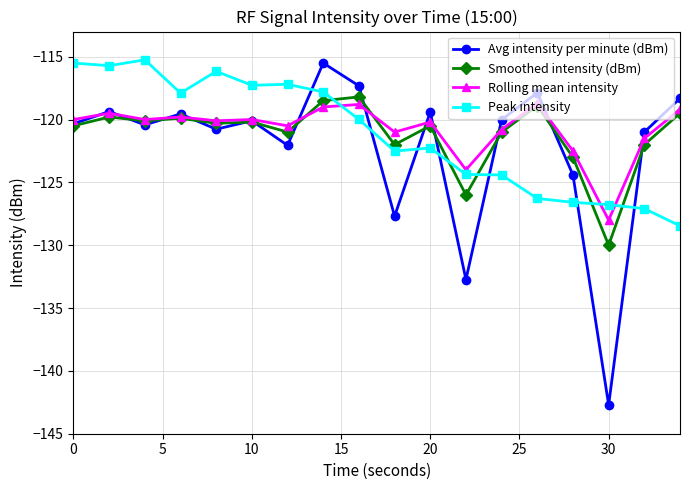

True or false: Rolling mean intensity has more than 0 points higher than both neighbors.

True